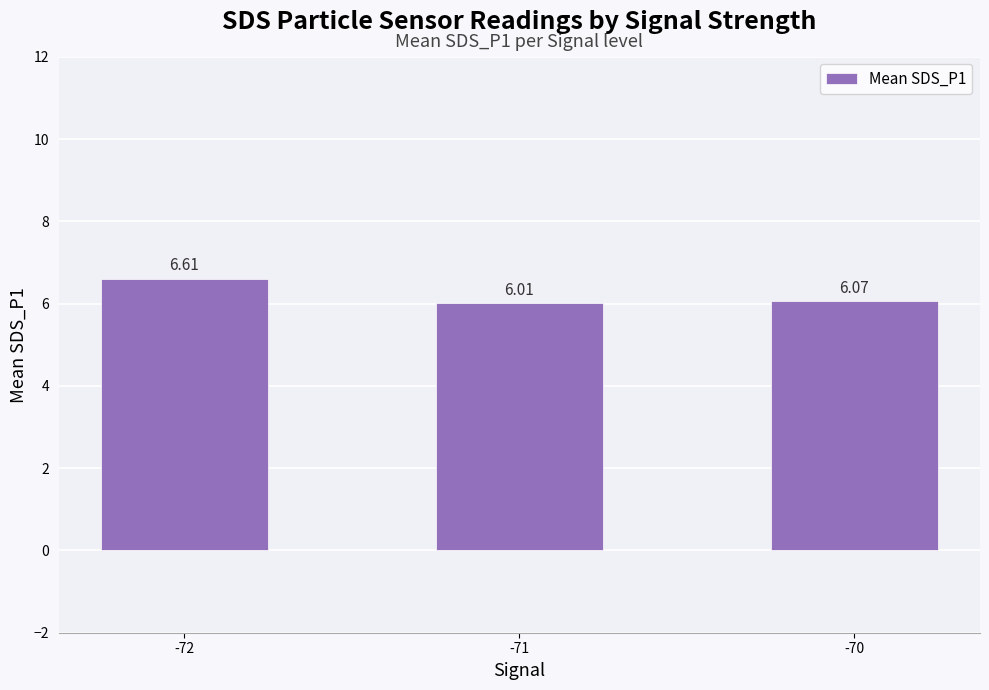

List the labels in order of value, smallest first.

-71, -70, -72